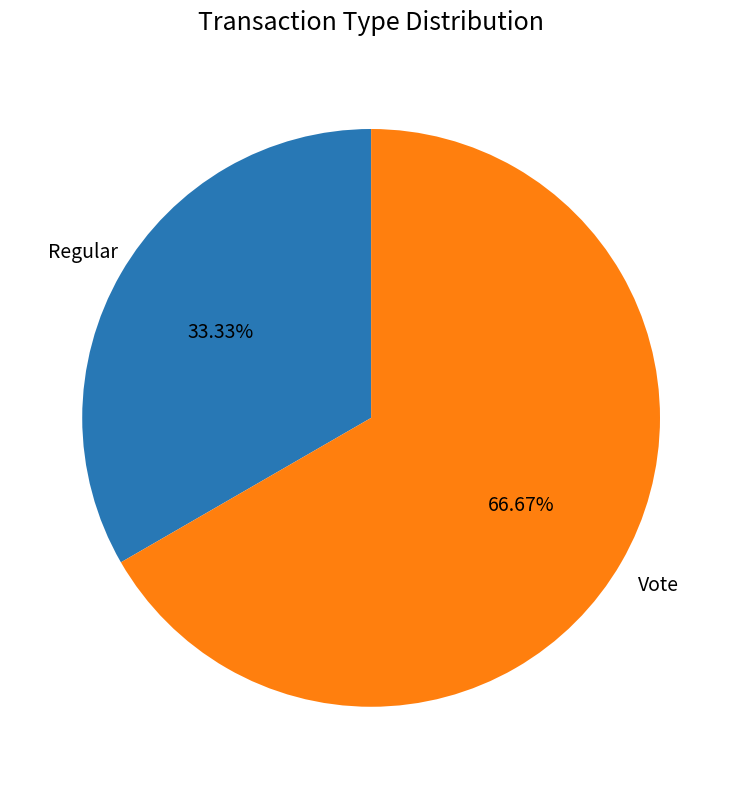

What percentage is the Vote slice, to the nearest percent?

67%